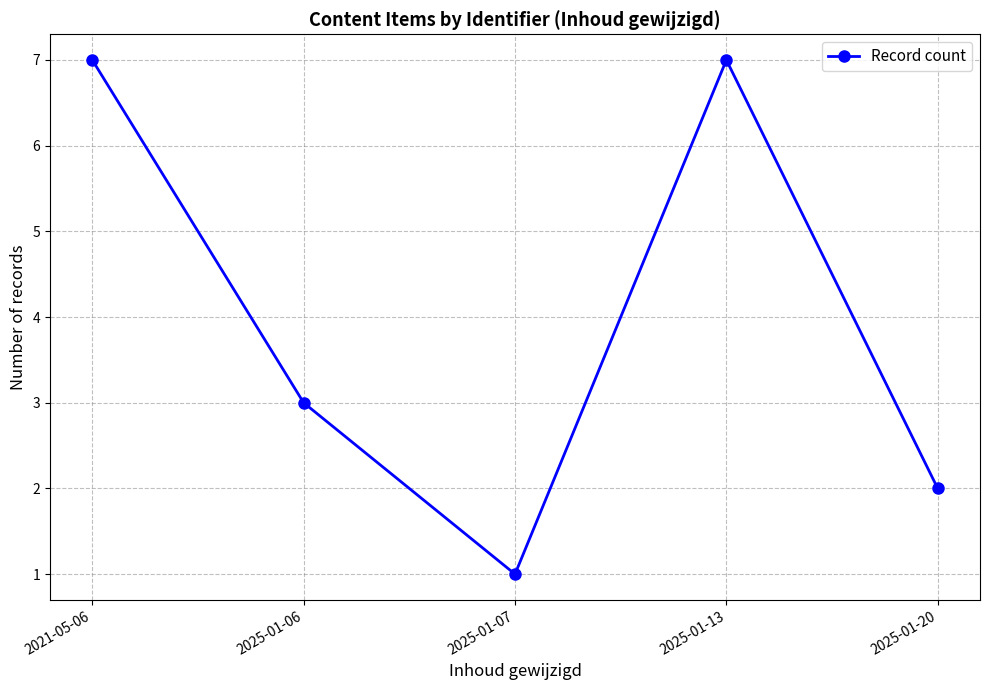

What is the change in value from 2025-01-06 to 2025-01-13?

+4